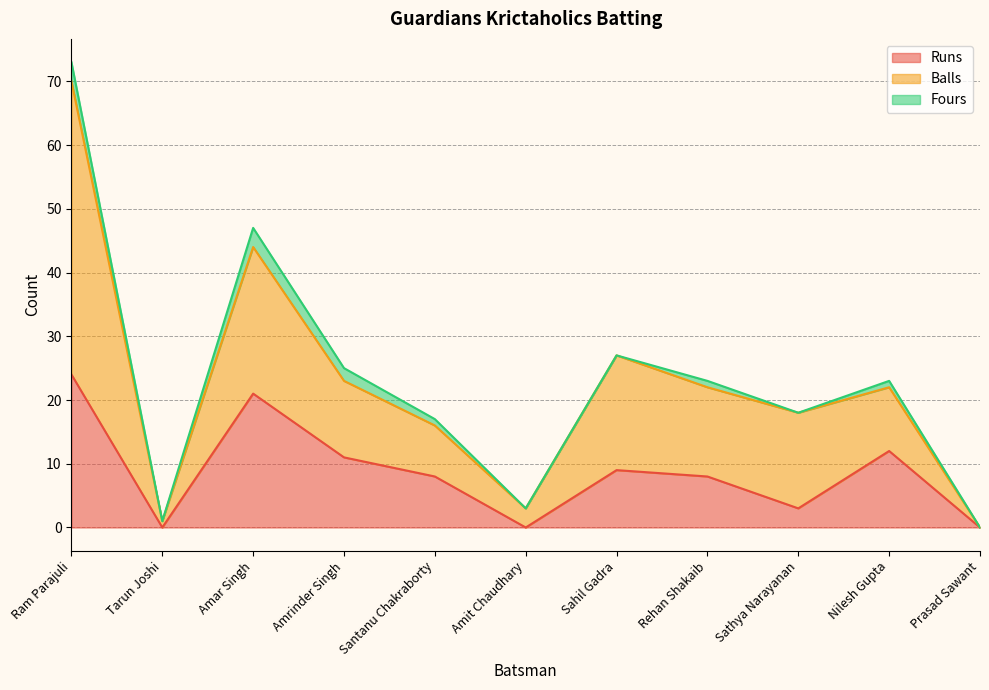

Does the chart display data point markers on the line(s)?

No